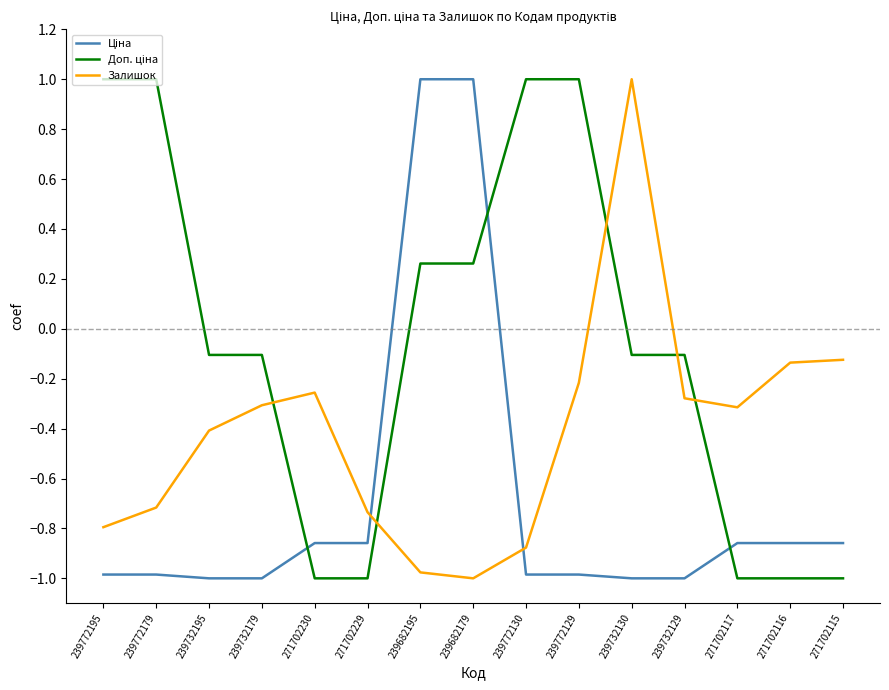

The Залишок series shows -0.1 at 271702115. True or false?

True